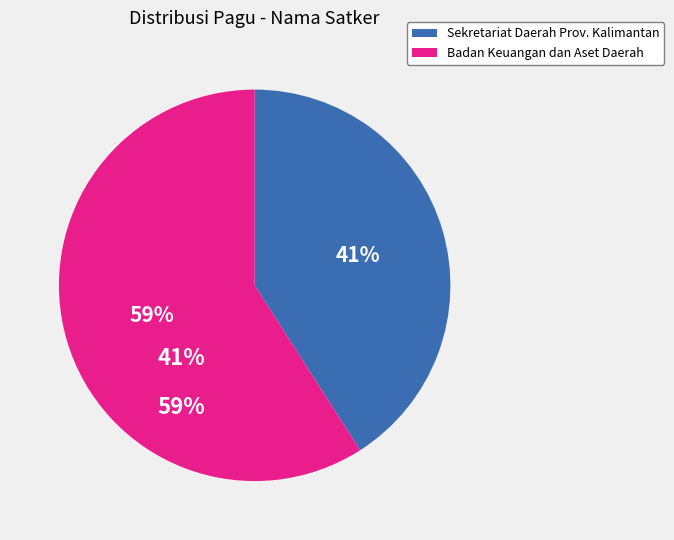

Count the number of slices in the pie.

2